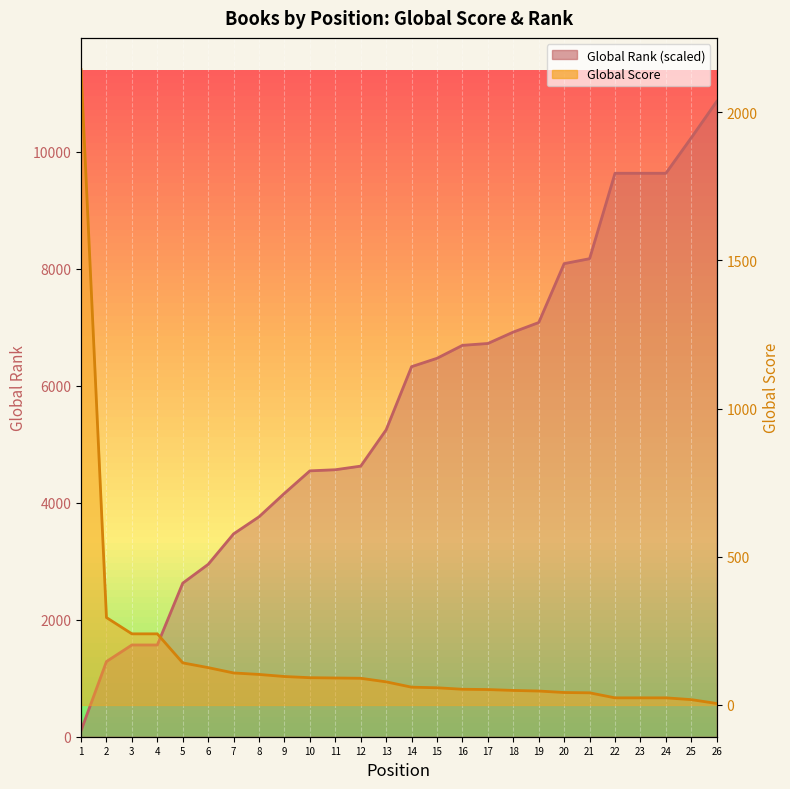

Rank the categories by Global Rank (scaled) value from lowest to highest.

1, 2, 3, 4, 5, 6, 7, 8, 9, 10, 11, 12, 13, 14, 15, 16, 17, 18, 19, 20, 21, 22, 23, 24, 25, 26